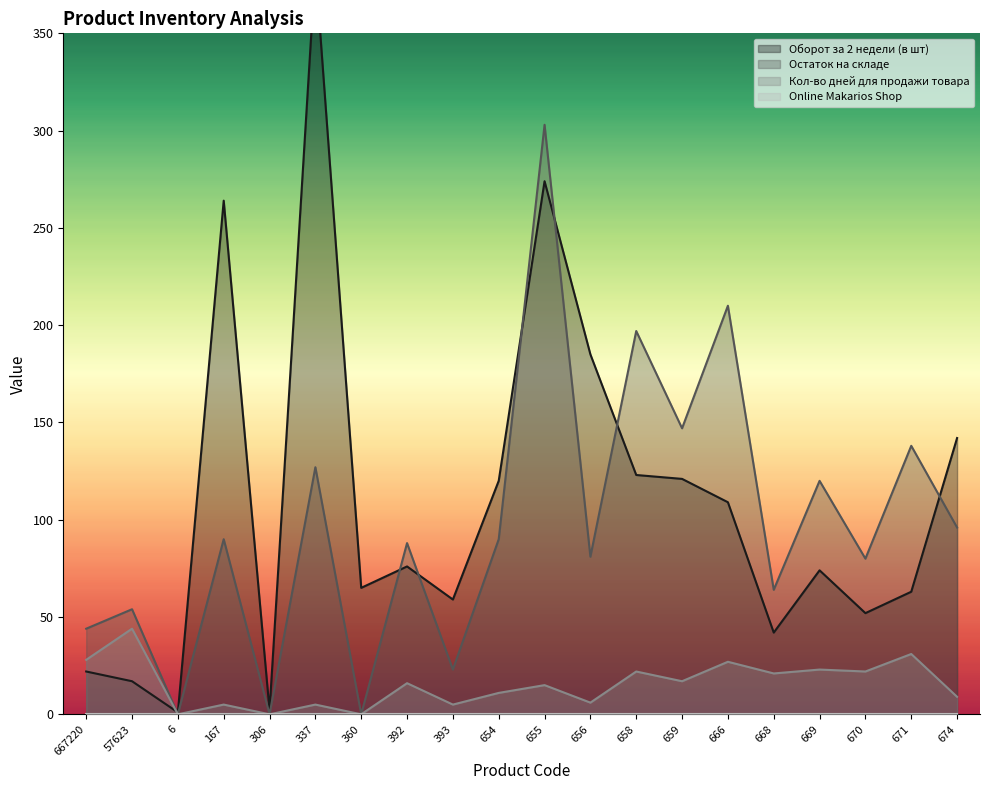

Where is the first local minimum for Кол-во дней для продажи товара?

6